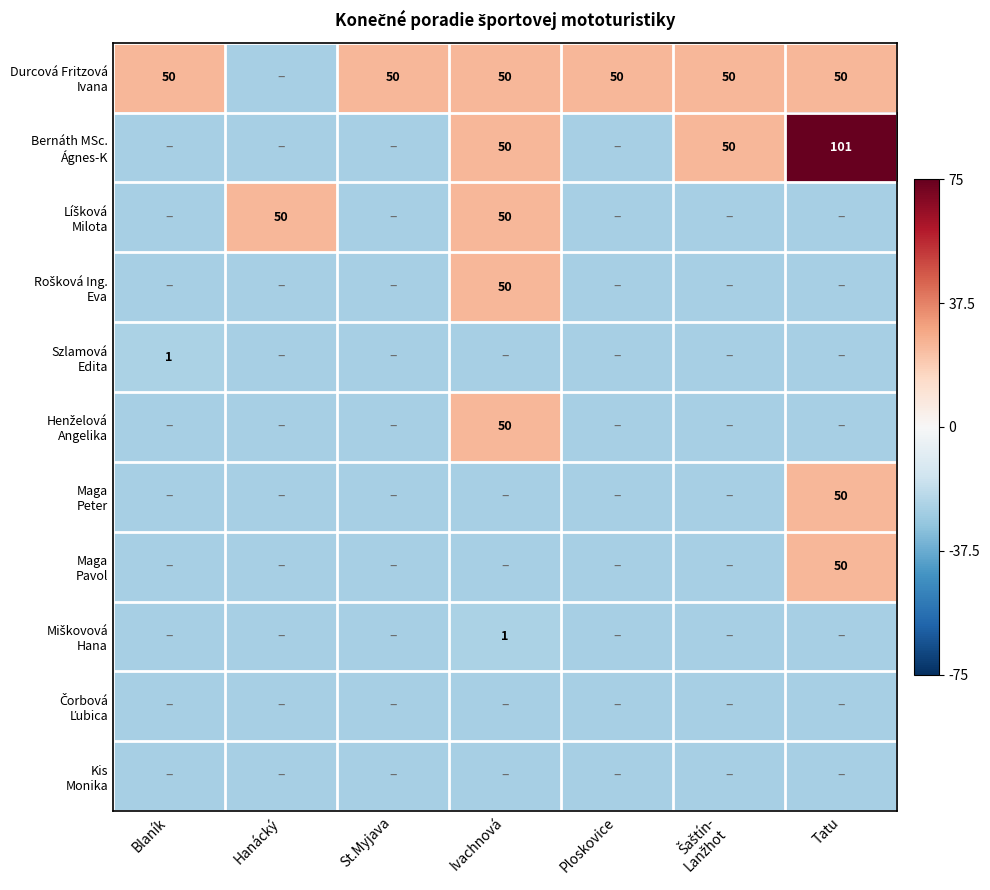

True or false: Durcová Fritzová Ivana has a value of 0.2 at Ploskovice.

False